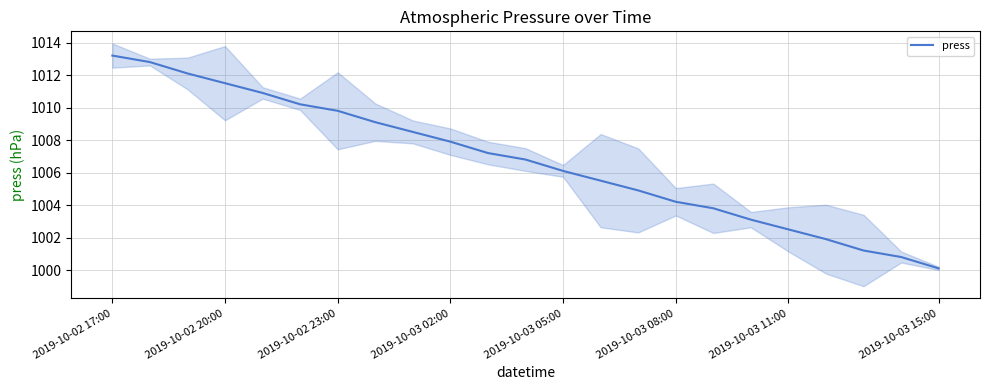

What is the average value?

1006.7